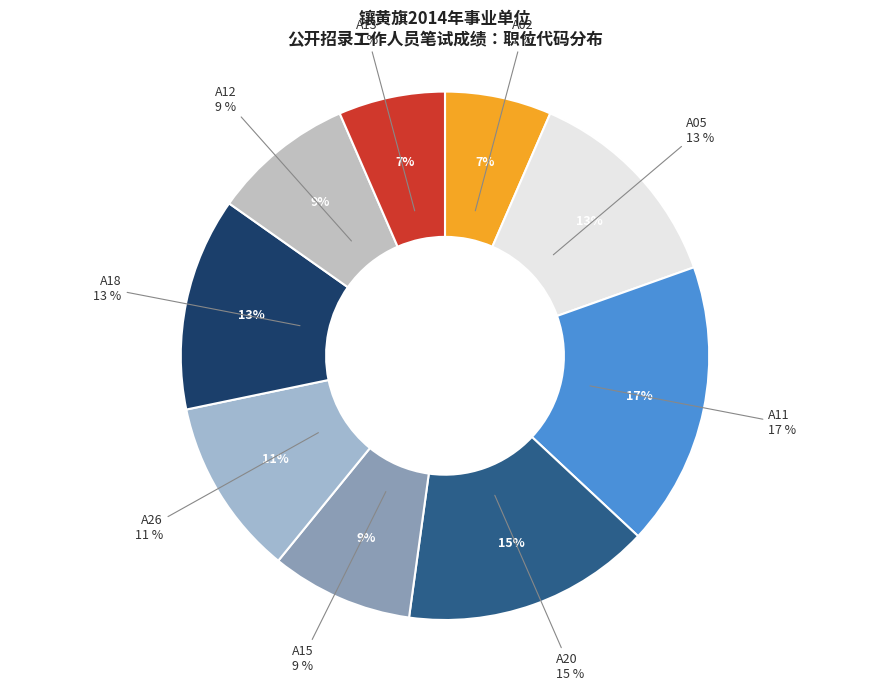

What percentage is the A11 slice, to the nearest percent?

17%